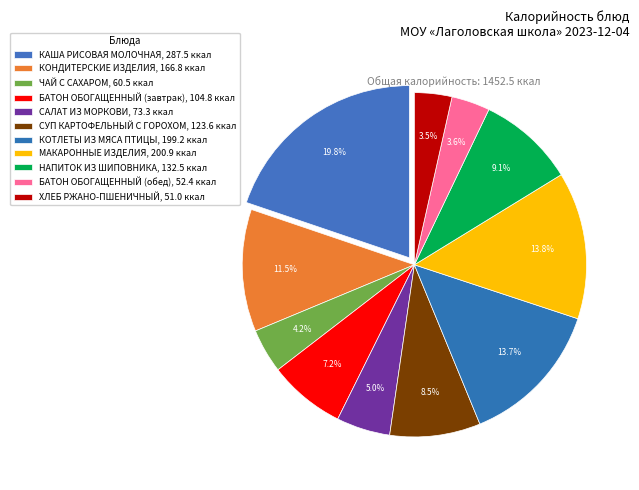

How many slices are in this pie chart?

11